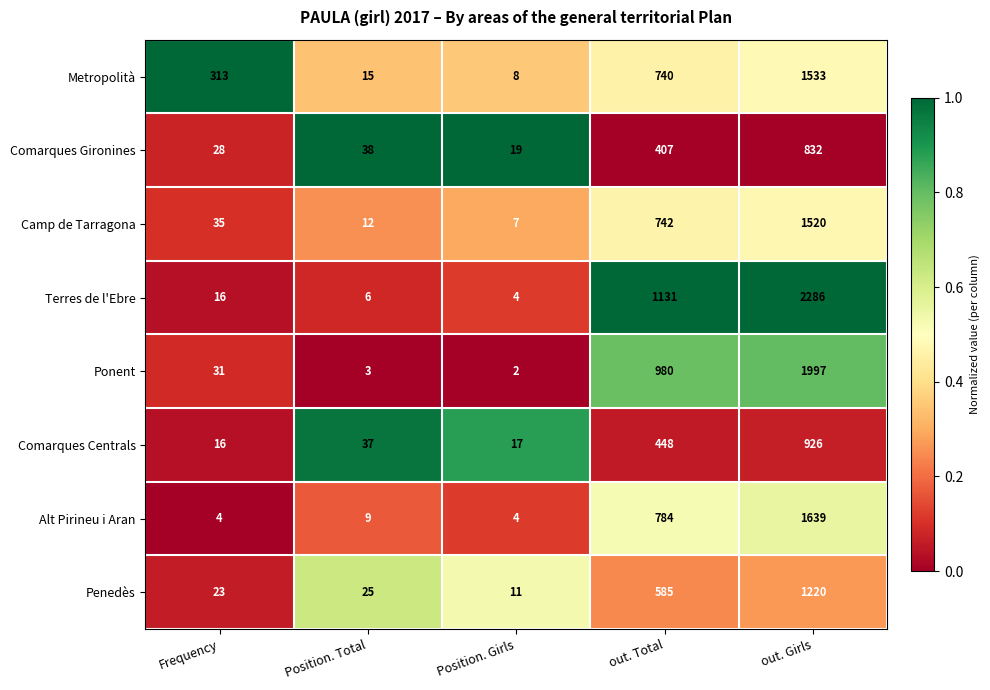

What is the greatest value displayed?

2286